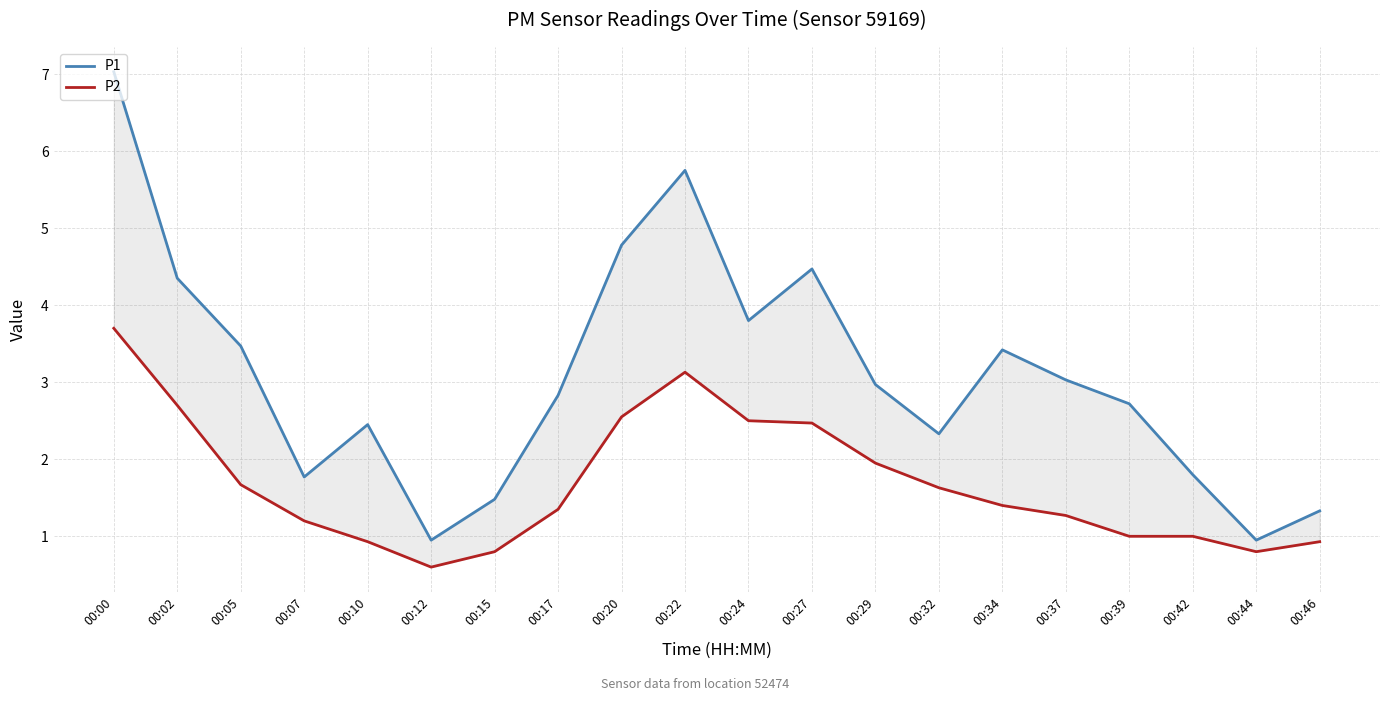

Which series has the widest spread of values?

P1